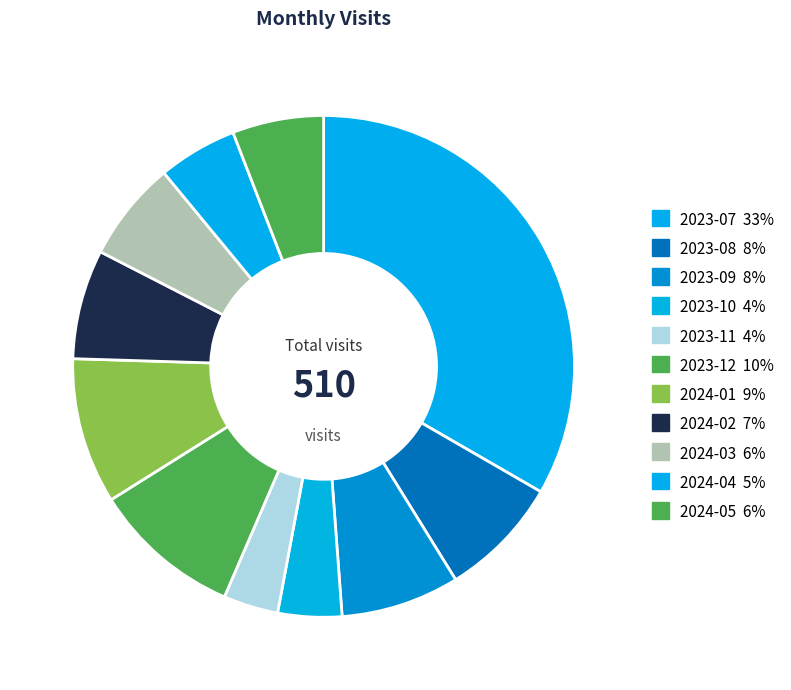

What is the ratio of the value at 2023-08 to the value at 2023-10?

1.9